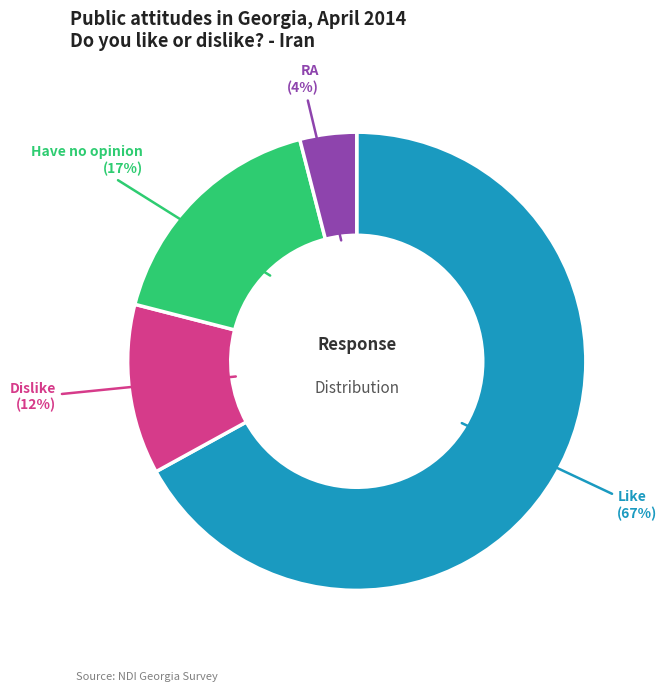

Which slice is the largest?

Like